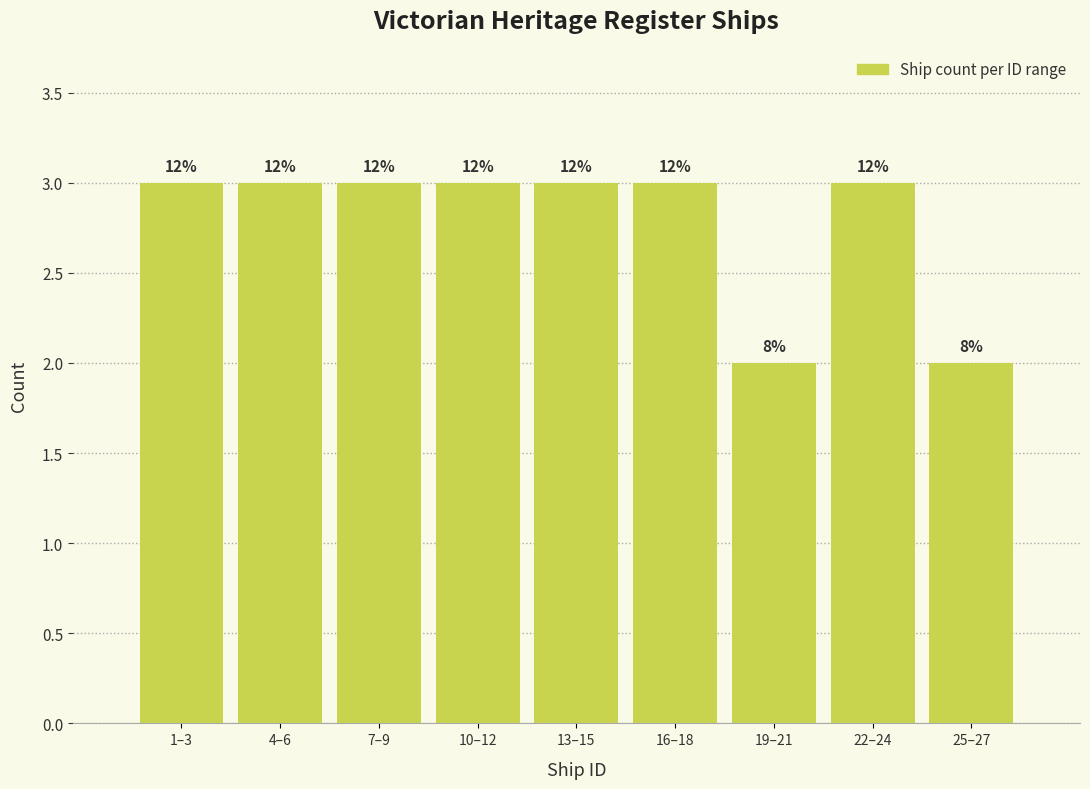

Does the chart contain any negative values?

No